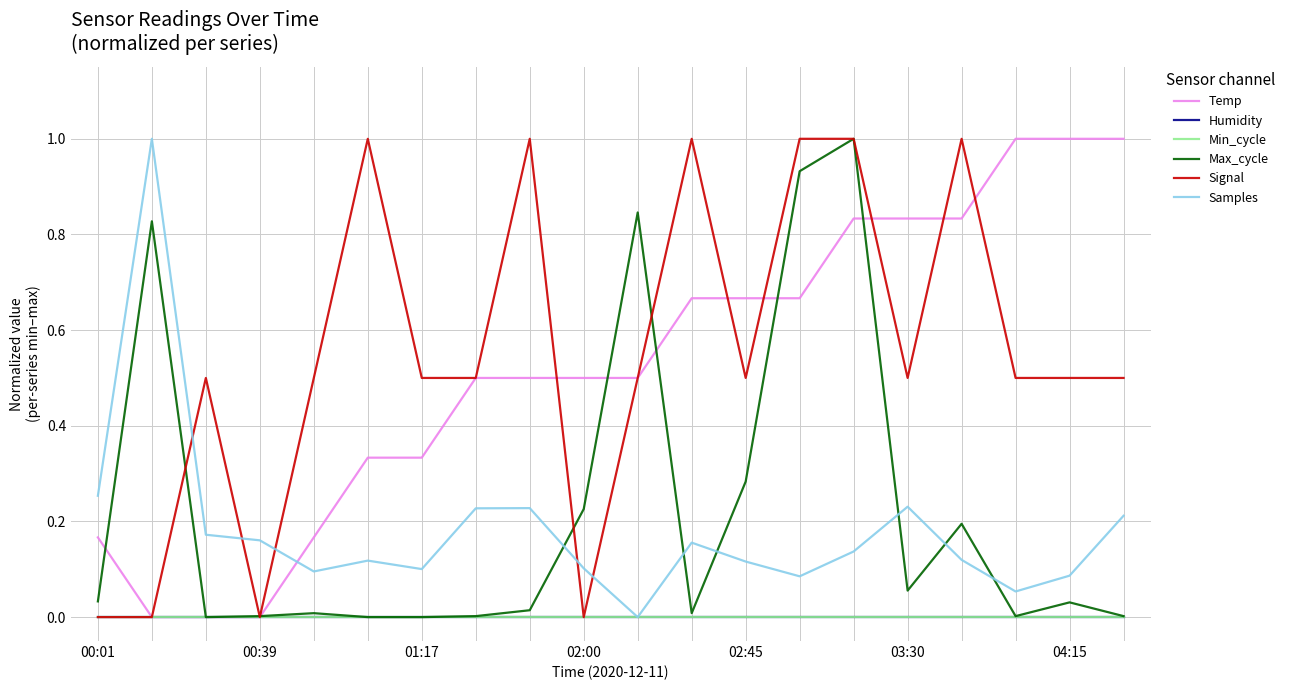

Does the chart display data point markers on the line(s)?

No